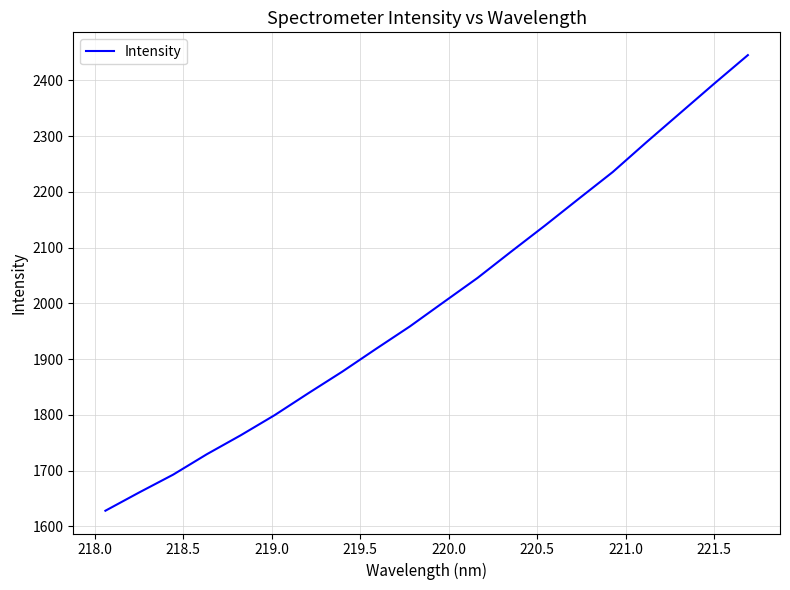

What is the minimum value shown in the chart?

1627.9